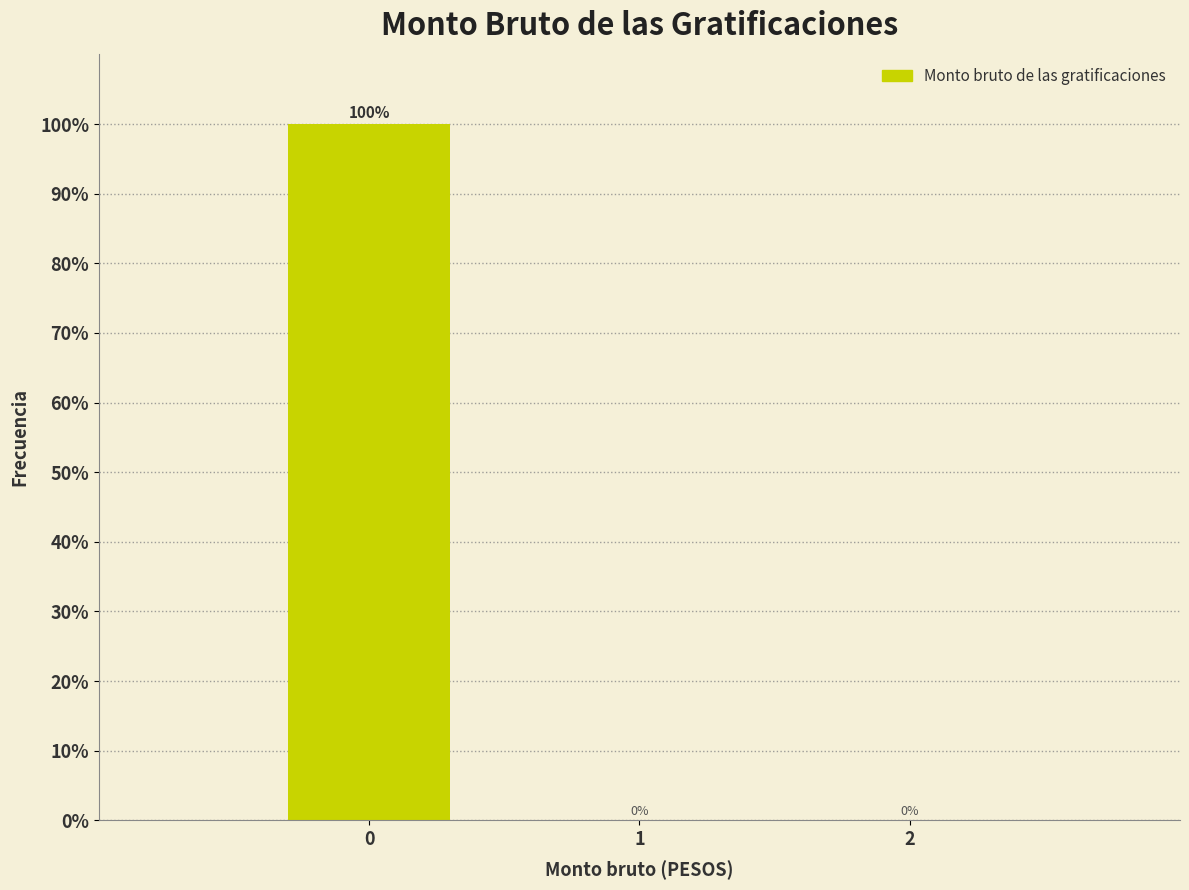

Reading left to right, extract all data points from this chart.

0=100	1=0	2=0